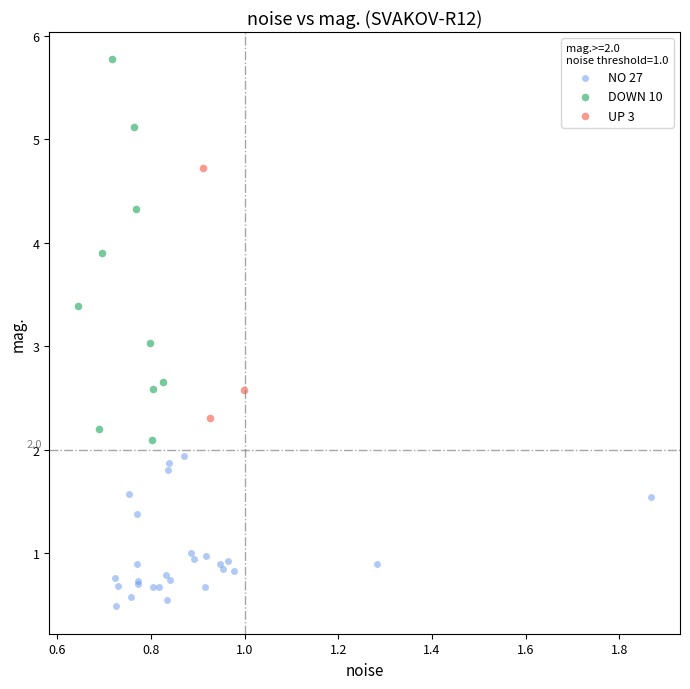

Which series contains the lowest Y value?

NO 27